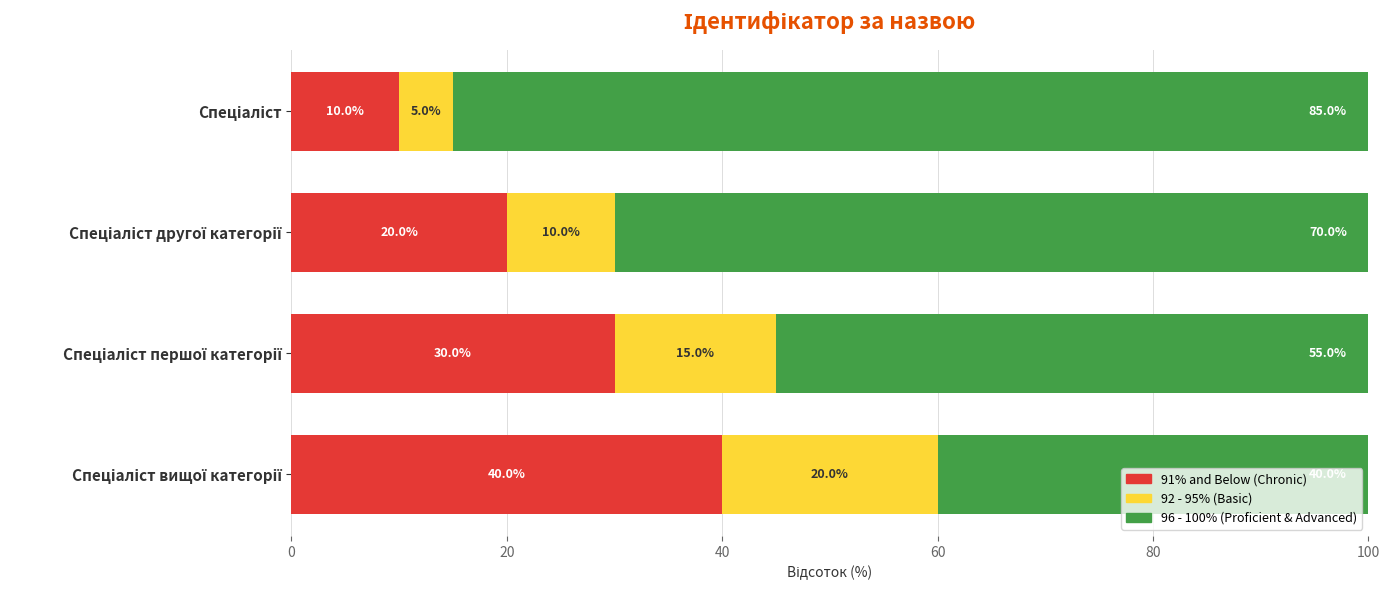

What is the difference between the maximum and second lowest values in the 91% and Below (Chronic) series?

20